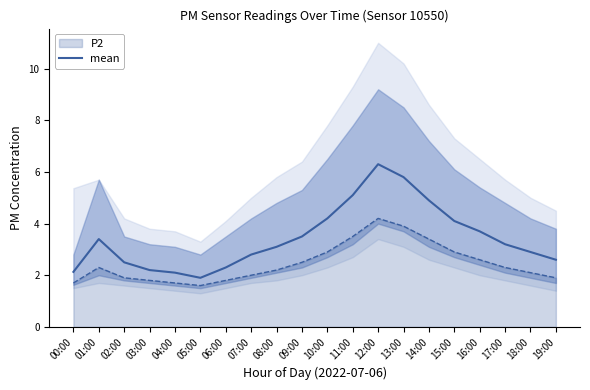

What is the change in value from 18:00 to 19:00?

-0.3